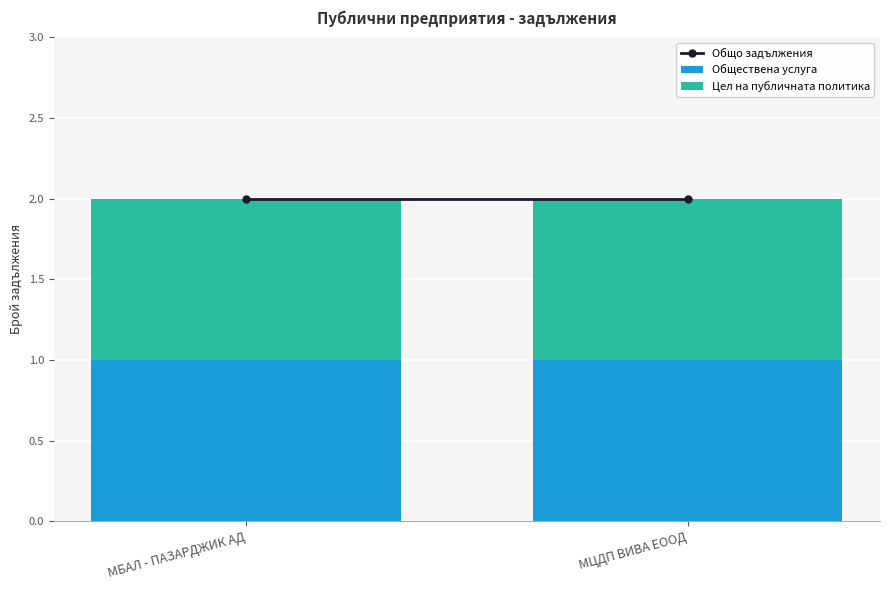

What is the total value across all series at МЦДП ВИВА ЕООД?

4